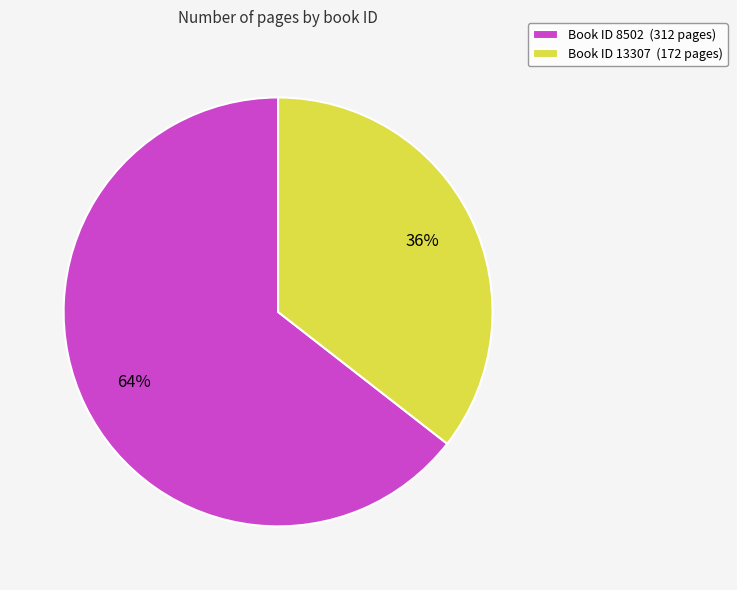

Rank the categories by value from highest to lowest.

Book ID 8502 (312 pages), Book ID 13307 (172 pages)